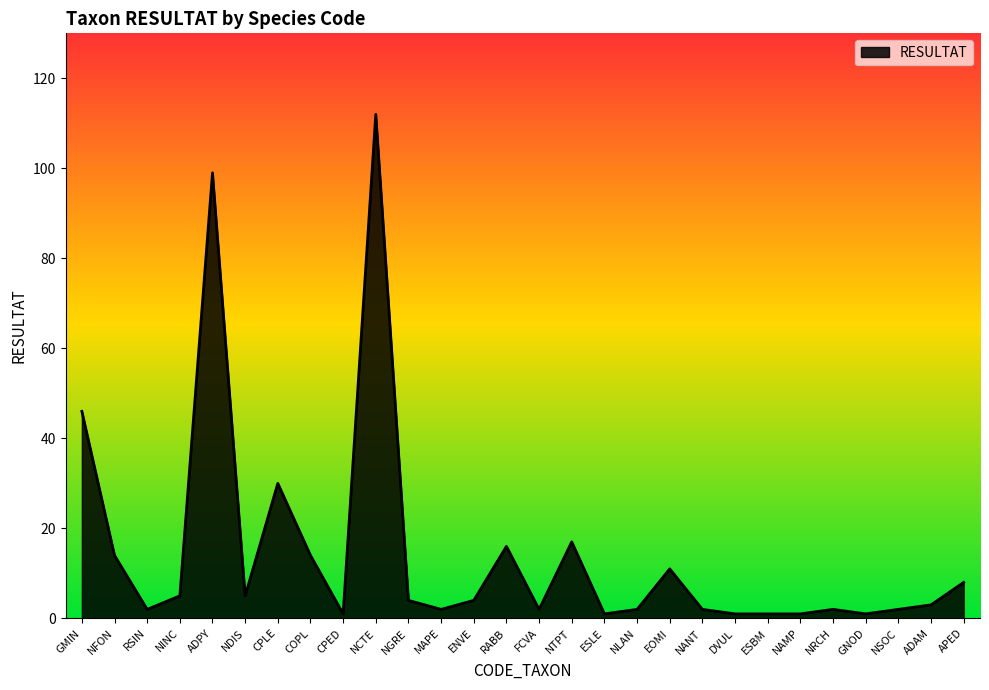

Does the chart display data point markers on the line(s)?

No